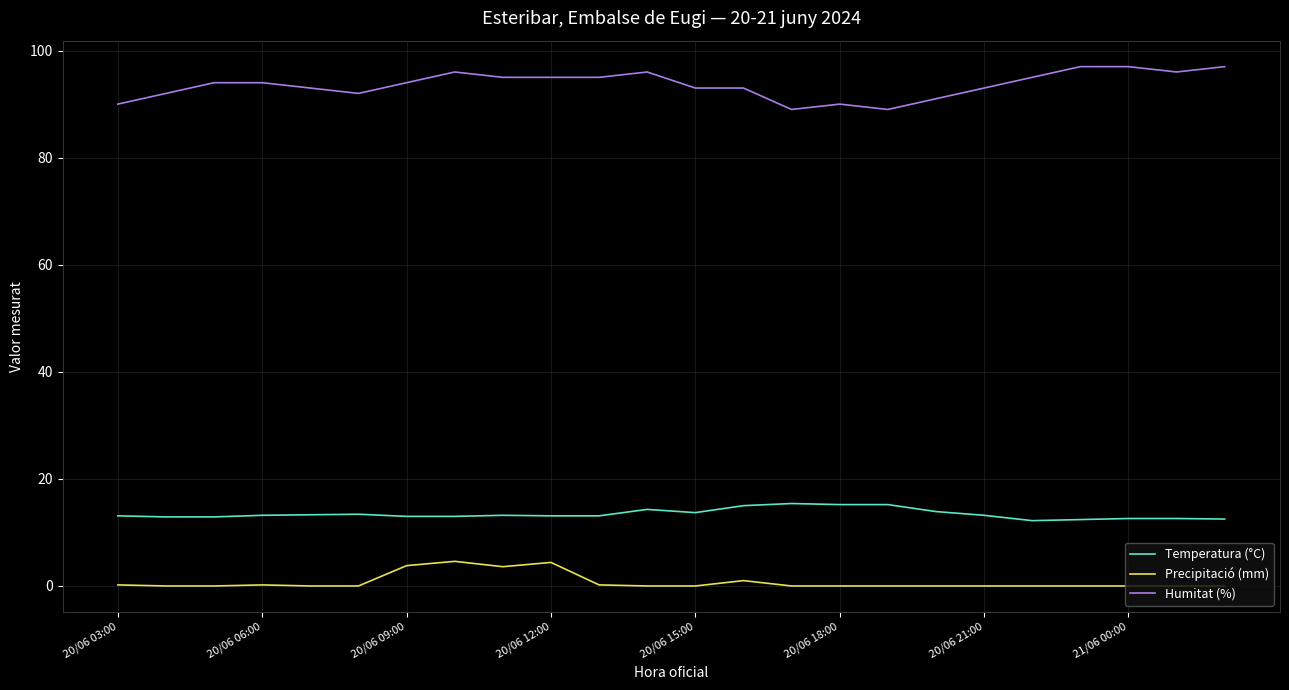

Which series has the largest total across all categories?

Humitat (%)